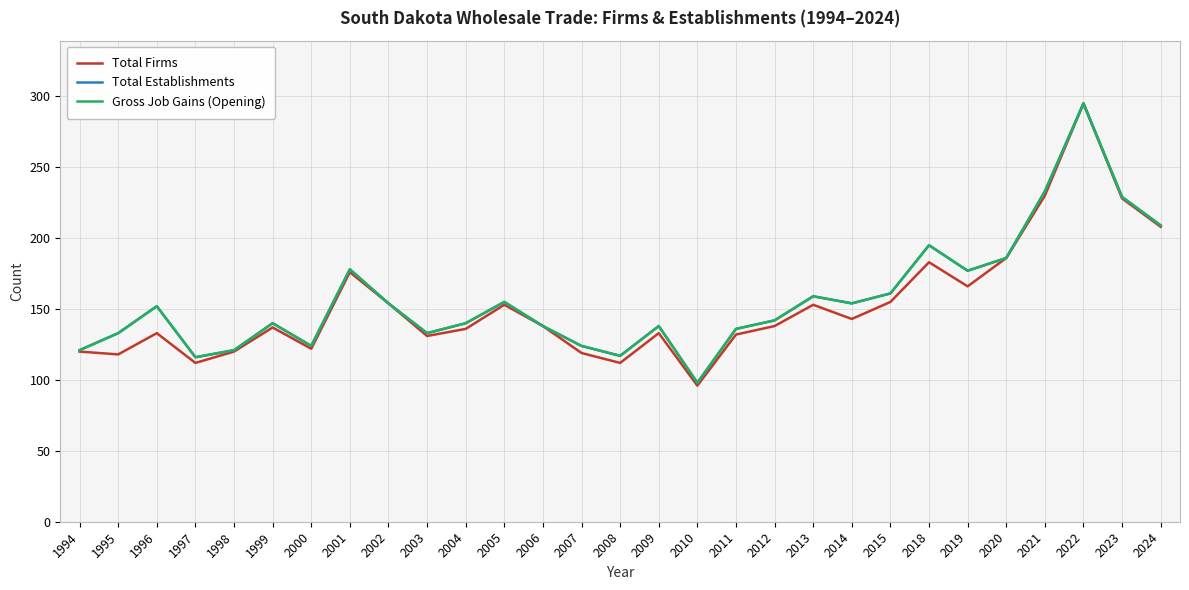

Reading left to right, list all the values displayed in this chart.

Total Firms: 120	118	133	112	120	137	122	176	154	131	136	153	138	119	112	133	96	132	138	153	143	155	183	166	186	230	295	228	208
Total Establishments: 121	133	152	116	121	140	124	178	154	133	140	155	138	124	117	138	98	136	142	159	154	161	195	177	186	233	295	229	209
Gross Job Gains (Opening): 121	133	152	116	121	140	124	178	154	133	140	155	138	124	117	138	98	136	142	159	154	161	195	177	186	233	295	229	209